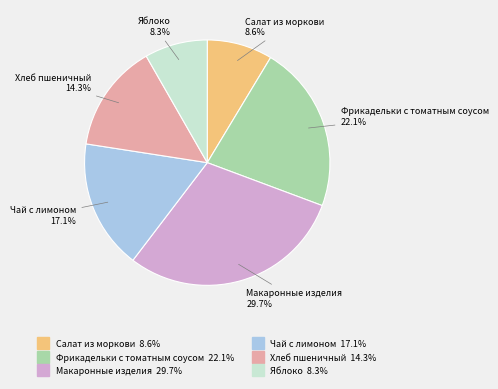

True or false: Яблоко accounts for 1% of the total.

False